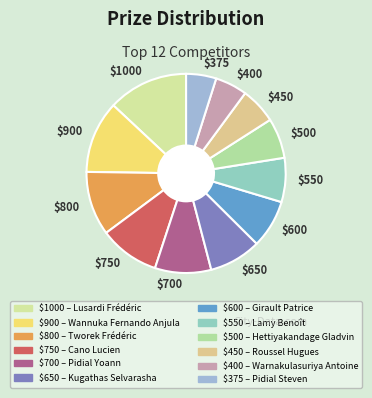

Is there a majority slice in this chart?

No